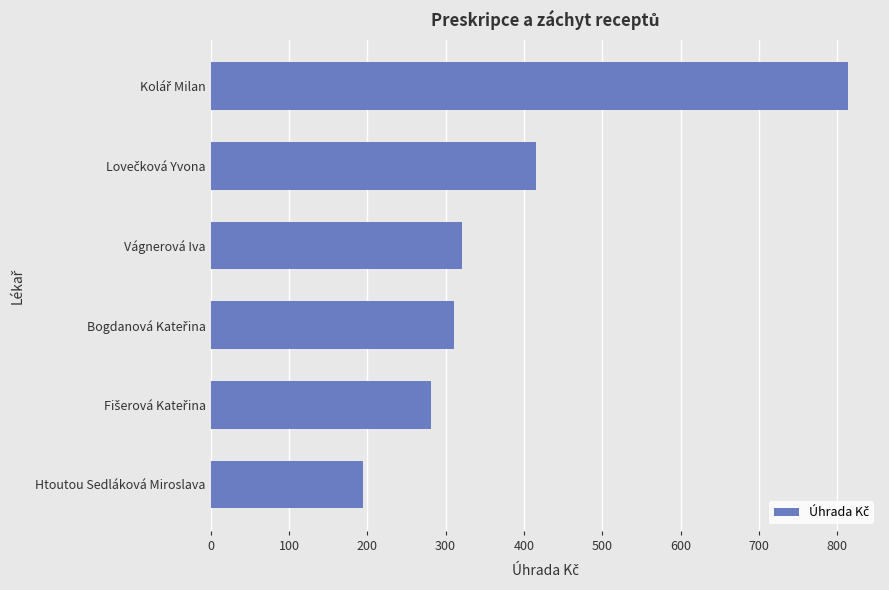

The chart shows a value of 194.4 at Htoutou Sedláková Miroslava. True or false?

True